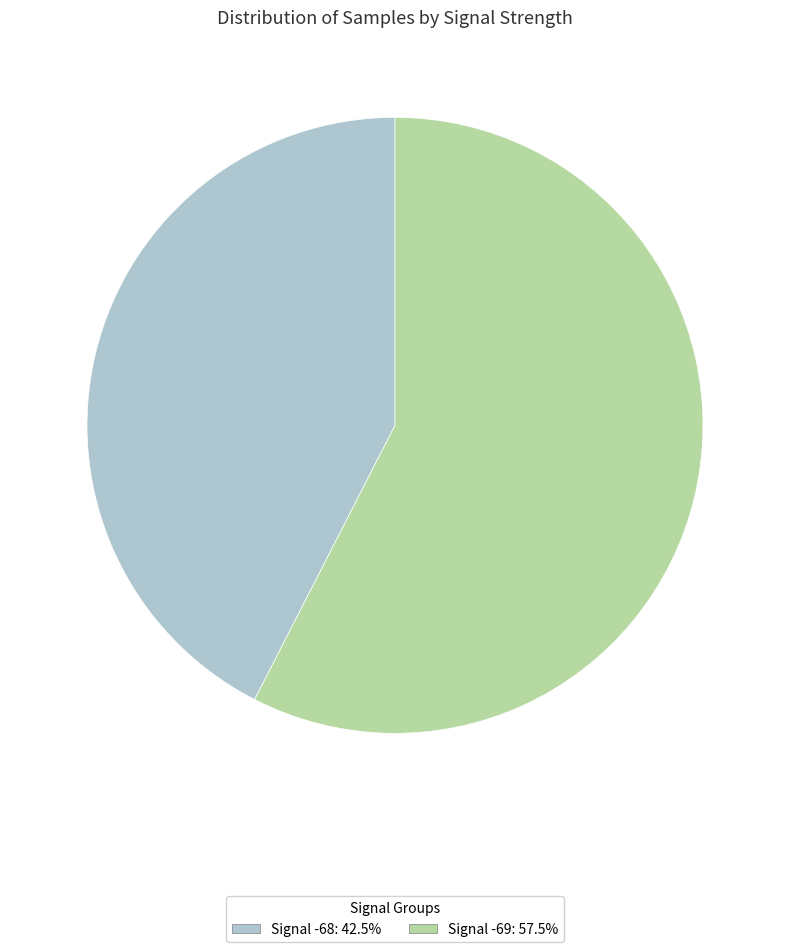

Is there any slice that represents more than half of the pie?

Yes